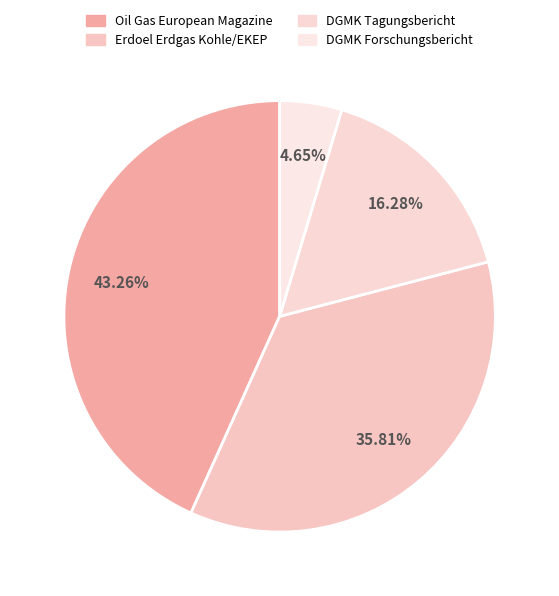

The DGMK Tagungsbericht slice represents 16% of the pie. True or false?

True